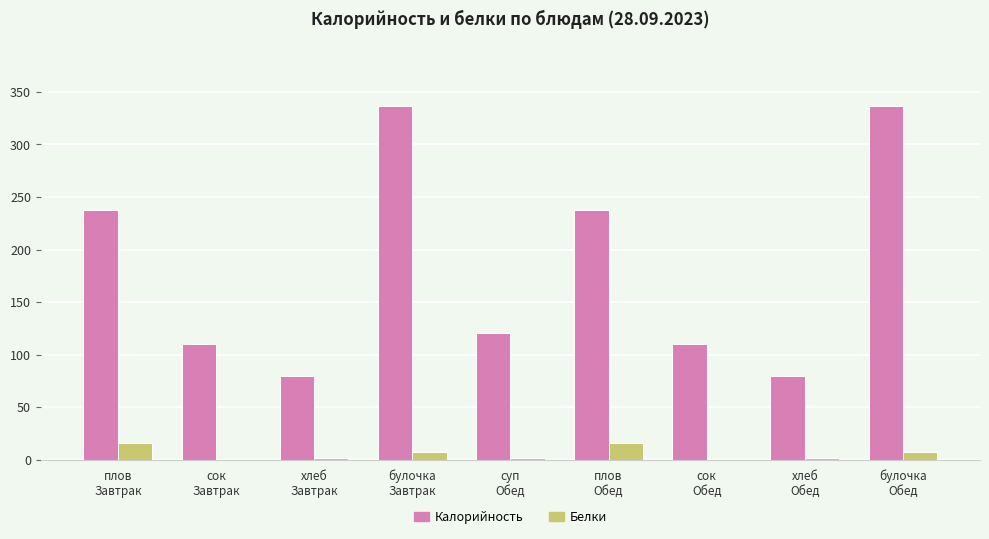

What is the sum of the Белки values at сок
Завтрак and плов
Обед?

17.0